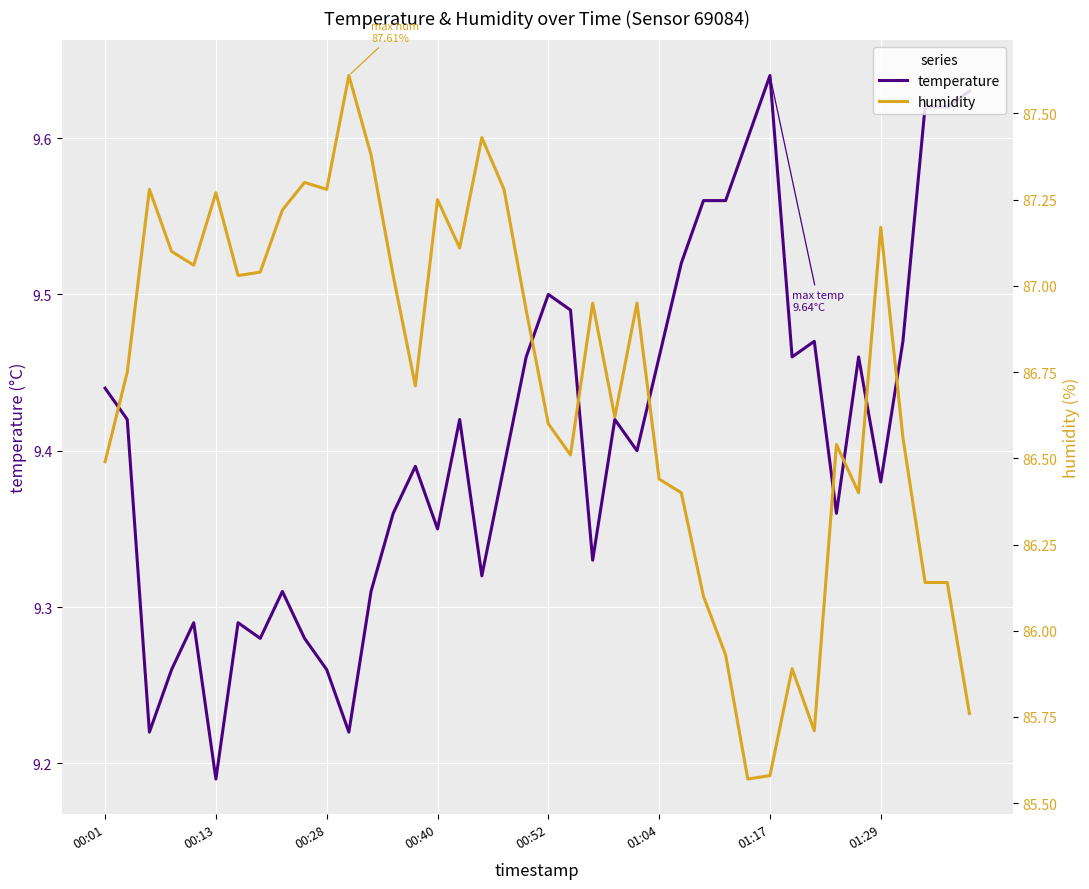

Which category has the highest value in the temperature series?

01:17